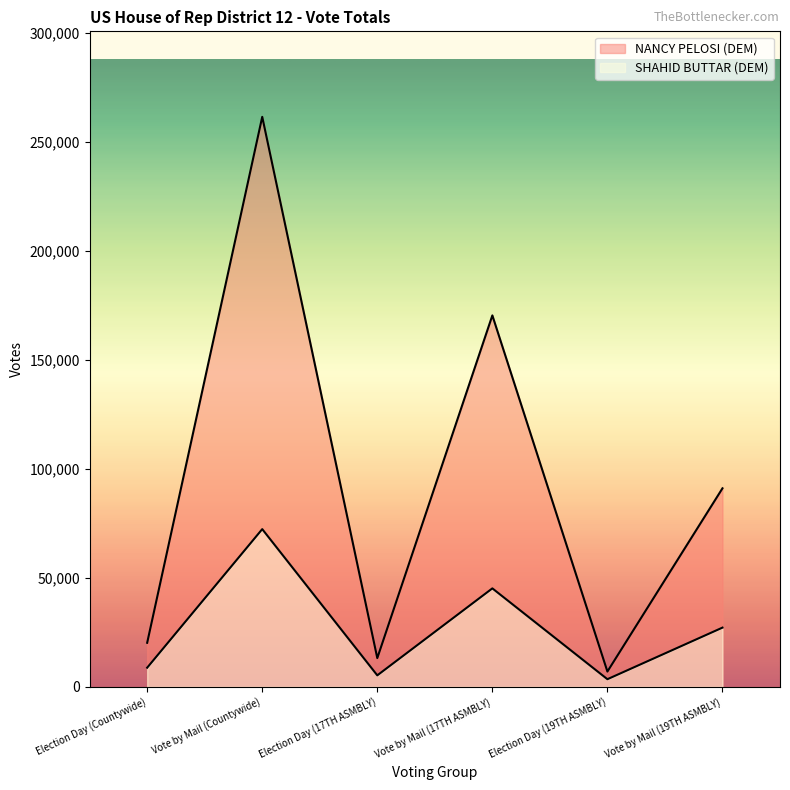

True or false: NANCY PELOSI (DEM) has more than 0 points higher than both neighbors.

True